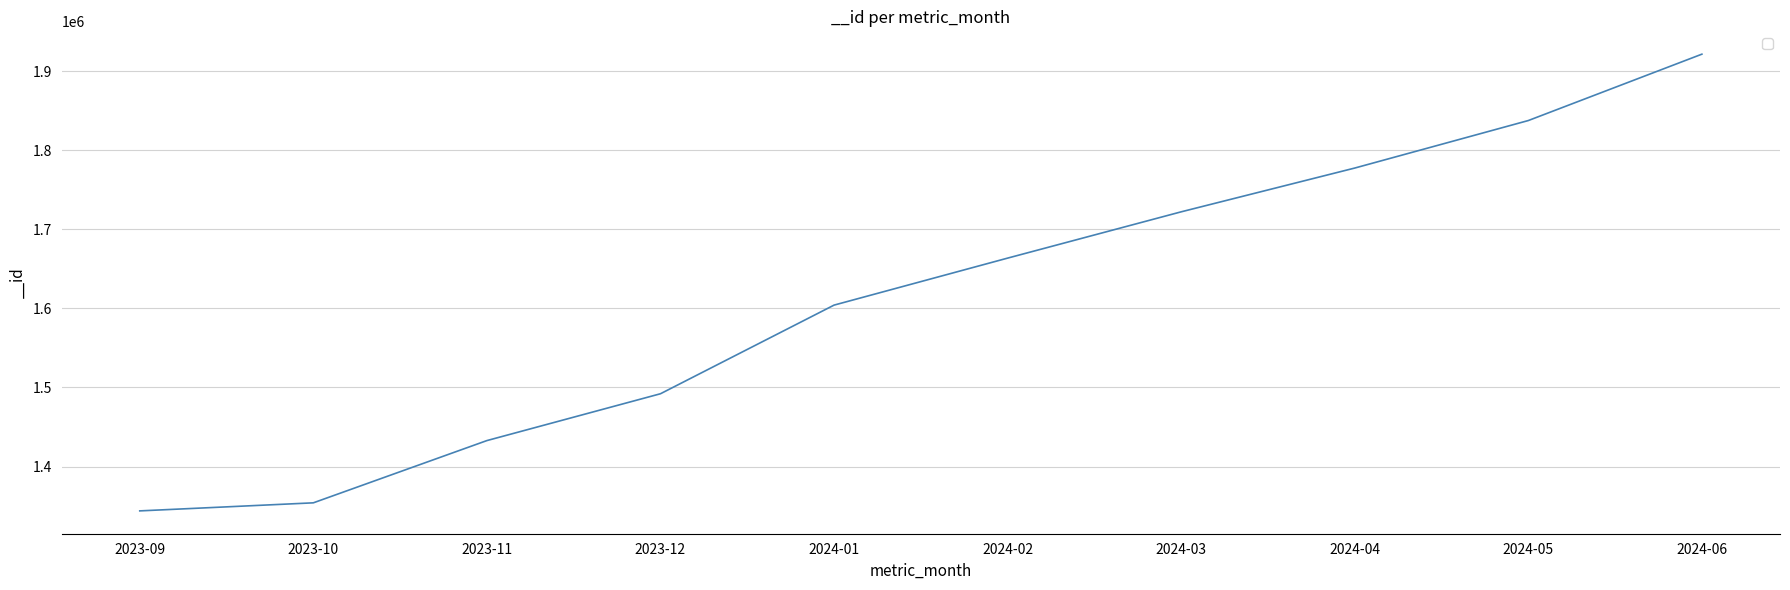

True or false: there are more than 0 points higher than both neighbors.

False